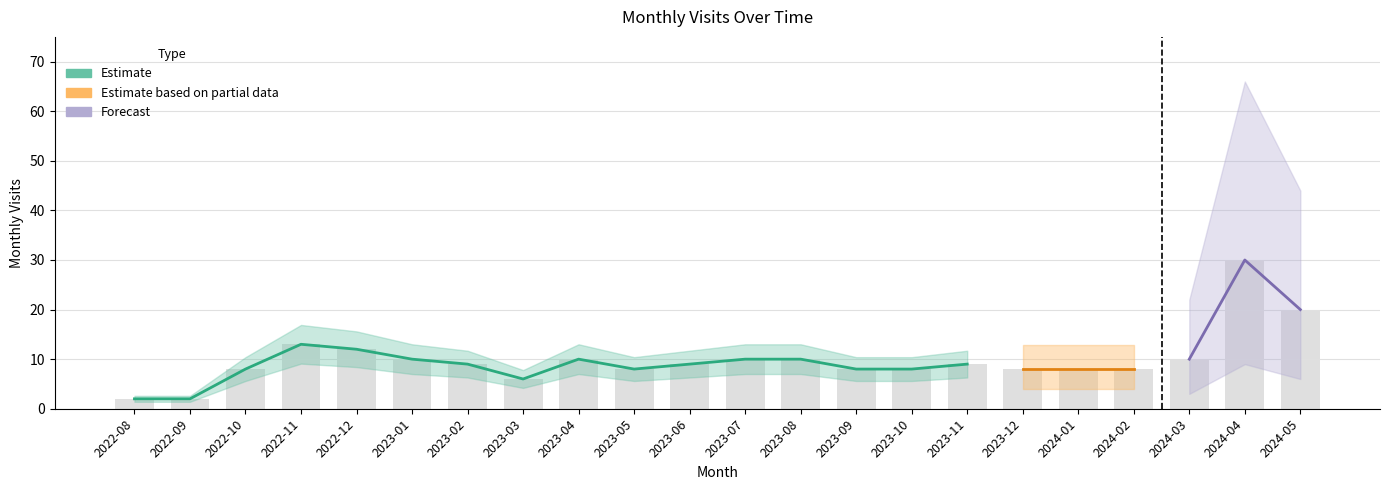

What is the minimum value shown in the chart?

2